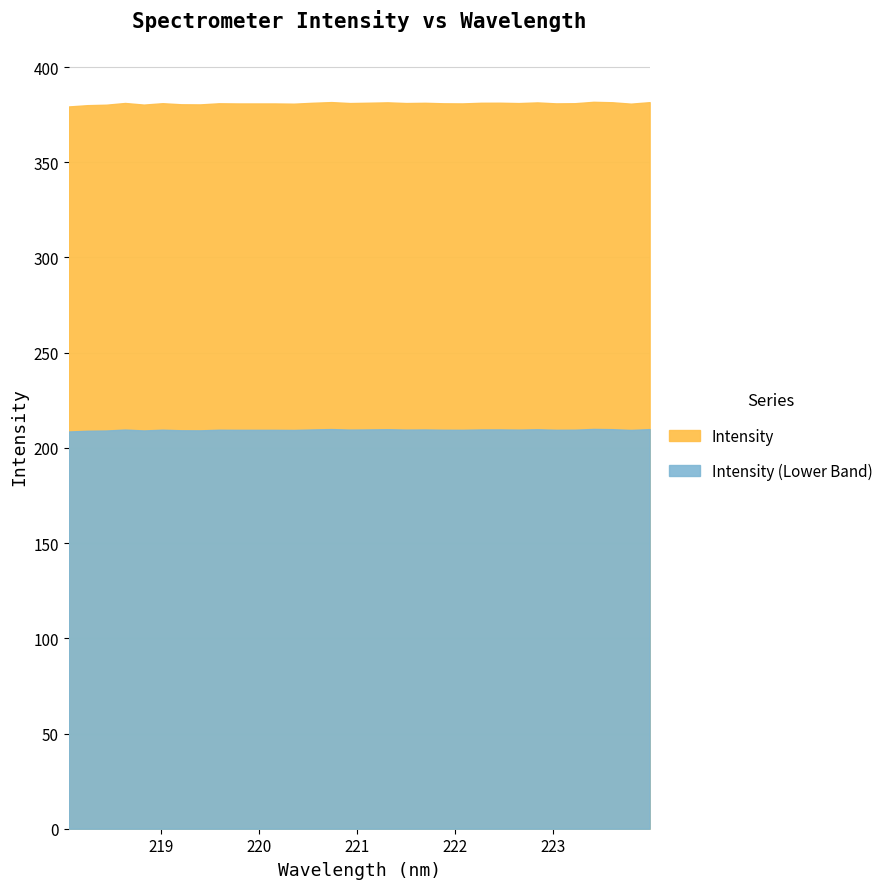

Reading right to left, list all the values displayed in this chart.

223.9802=381.6	223.7895=380.8	223.5987=381.5	223.408=381.7	223.2172=381.0	223.0264=380.9	222.8355=381.4	222.6447=381.1	222.4538=381.3	222.263=381.2	222.0721=380.9	221.8812=381.0	221.6902=381.2	221.4993=381.1	221.3083=381.5	221.1174=381.3	220.9264=381.1	220.7354=381.6	220.5444=381.2	220.3533=380.8	220.1623=380.9	219.9712=380.9	219.7801=380.9	219.589=381.0	219.3979=380.4	219.2067=380.4	219.0156=381.0	218.8244=380.3	218.6332=381.1	218.442=380.2	218.2508=380.0	218.0596=379.3